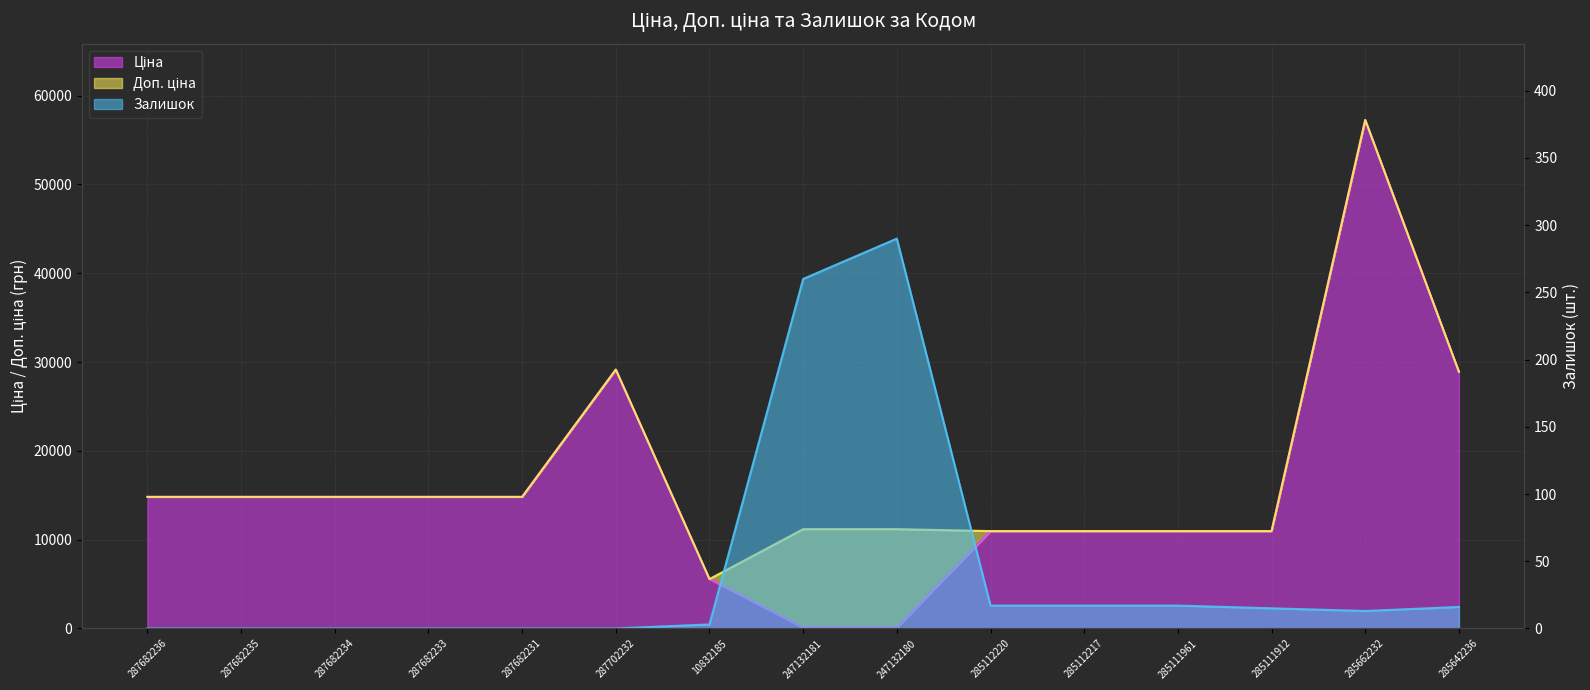

What is the sum of the Доп. ціна values at 247132181 and 287682233?

25999.6